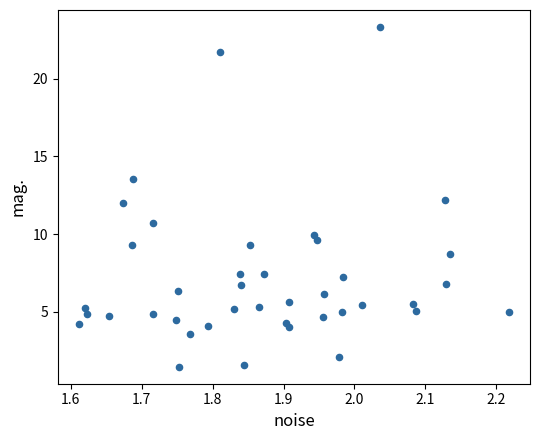

What is the range of X values (max minus min)?

0.6